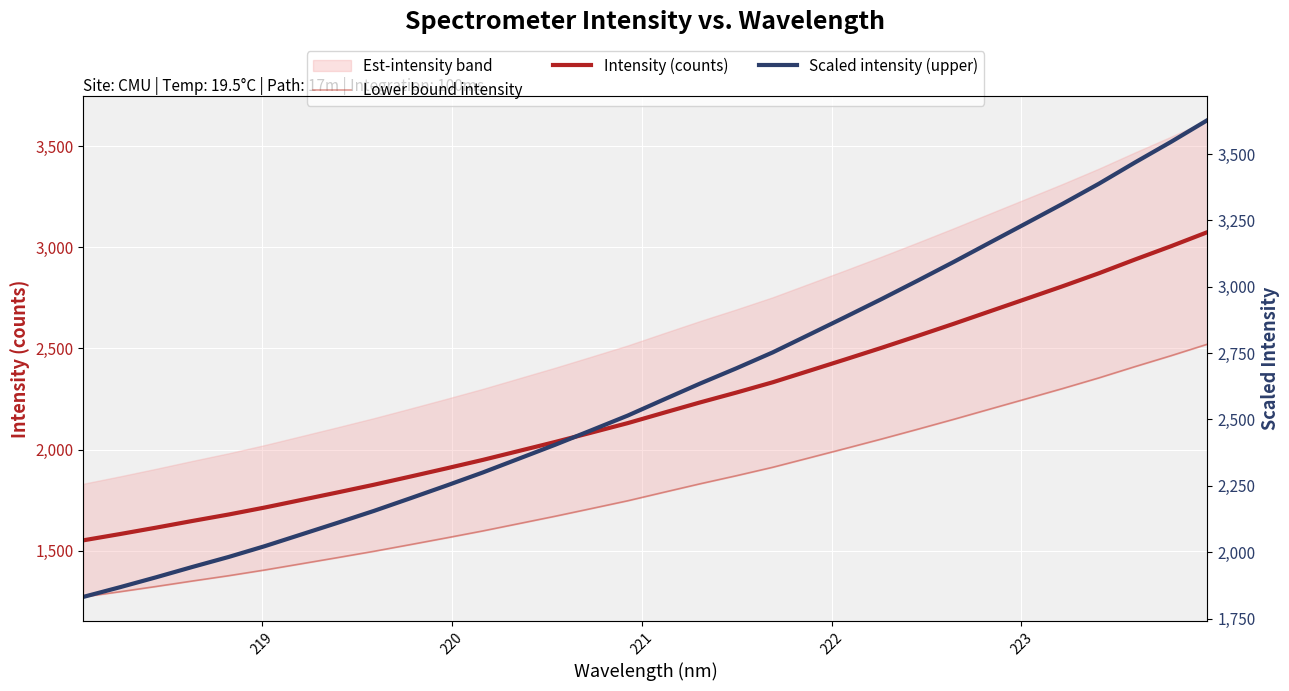

What is the lowest value of the Intensity (counts) series?

1552.3